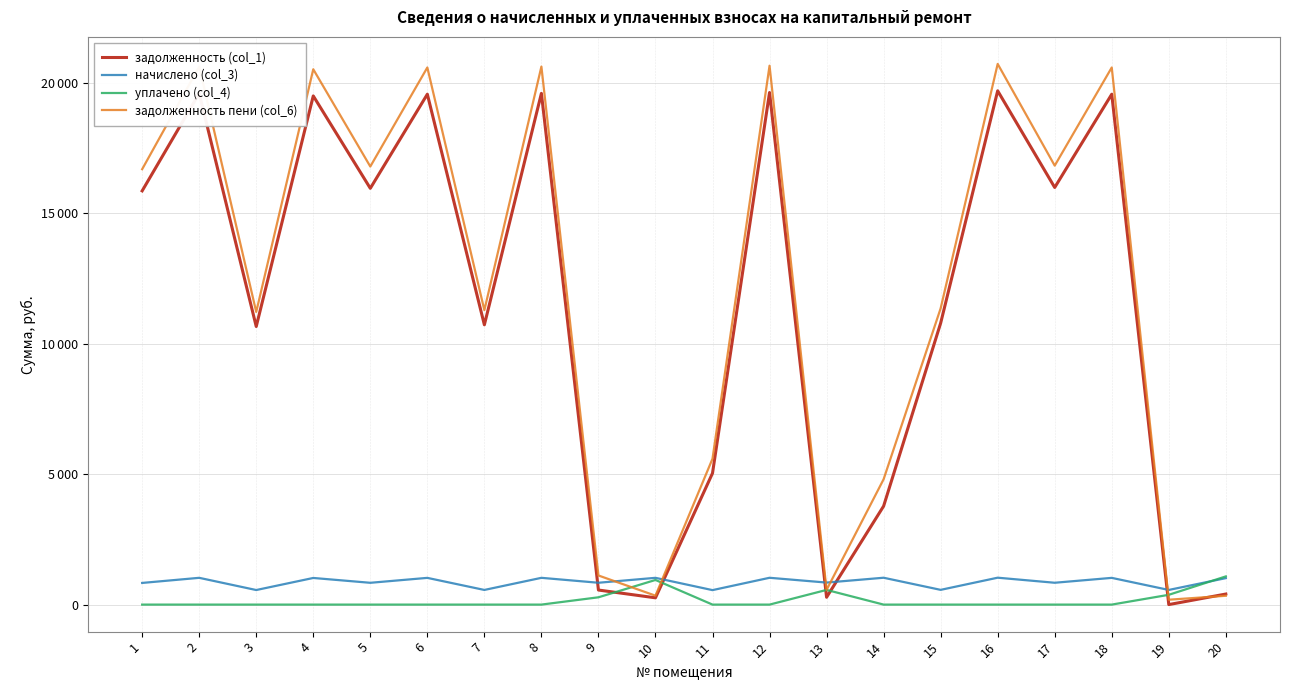

How many interior local valleys does the задолженность (col_1) series have?

7